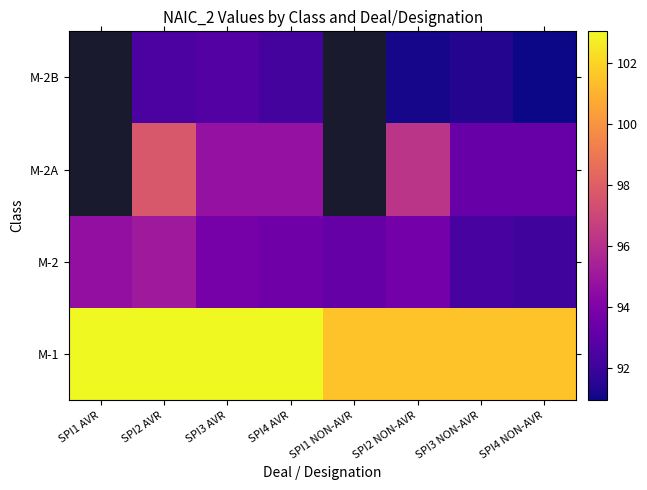

List the series in order of their overall mean, highest first.

M-1, M-2, M-2A, M-2B